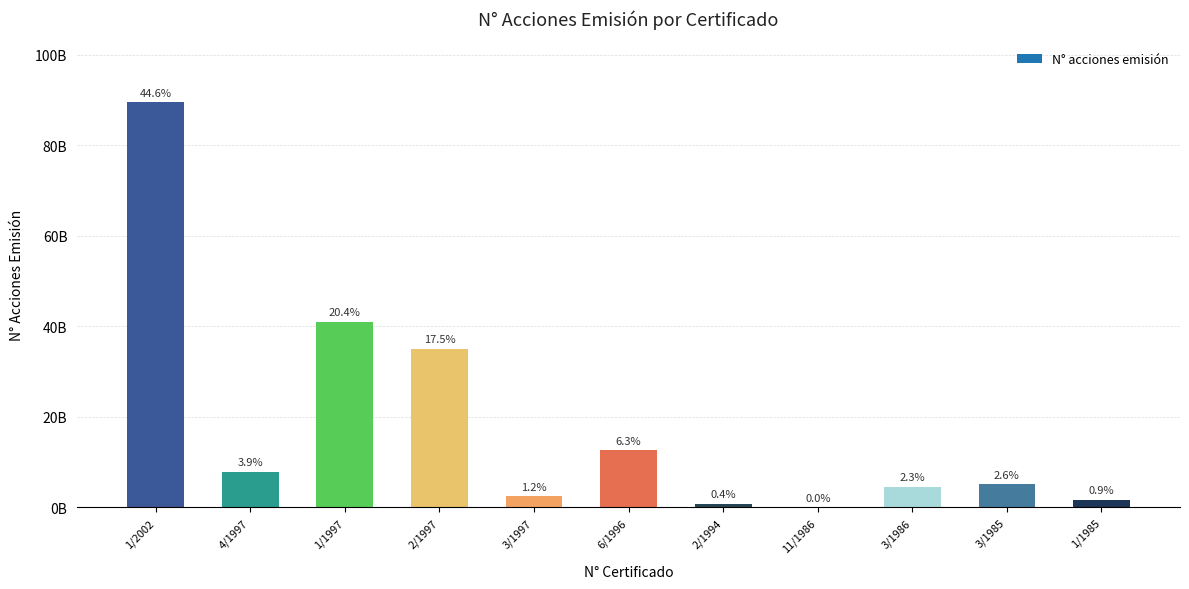

Which category has the lowest value across all series?

11/1986